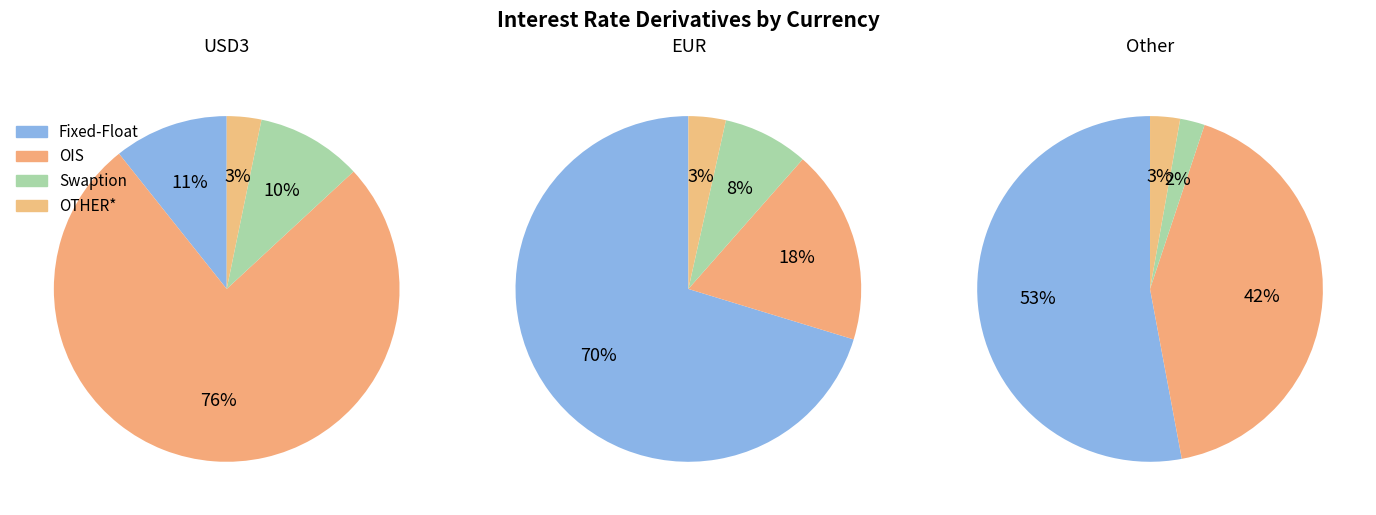

Does Swaption account for over 50% of the chart?

No